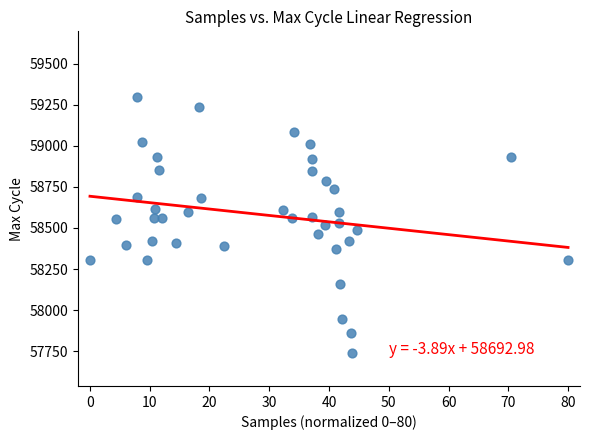

What is the range of Y values (max minus min)?

1557